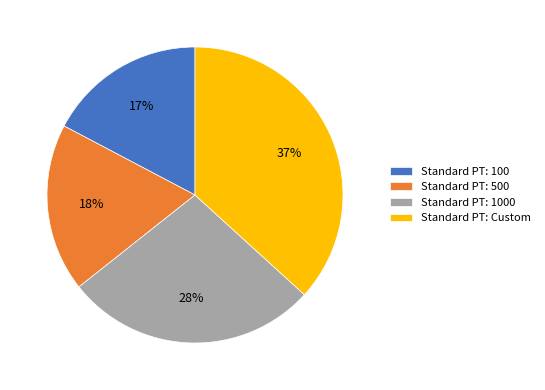

Is there any slice that represents more than half of the pie?

No